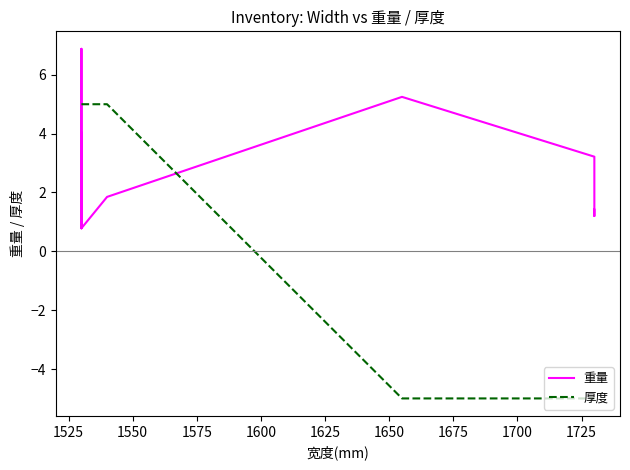

Does the chart display data point markers on the line(s)?

No